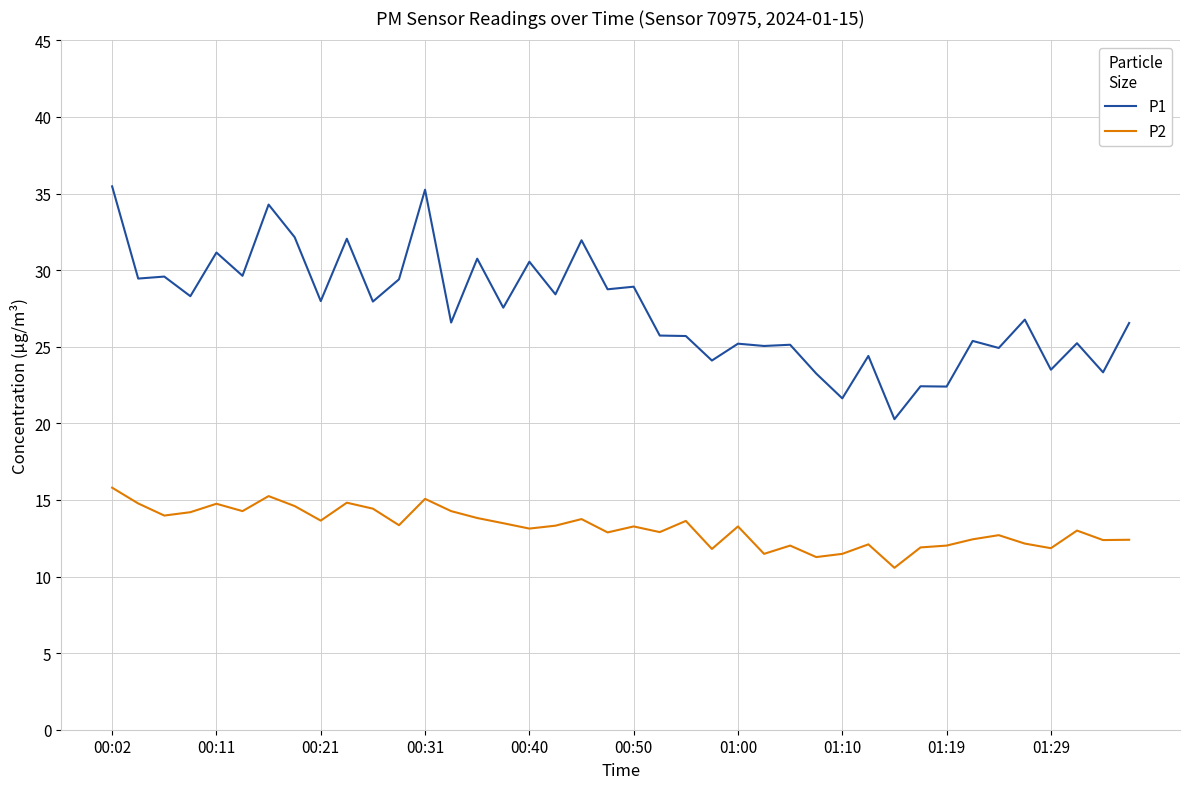

True or false: P1 and P2 intersect in this chart.

False